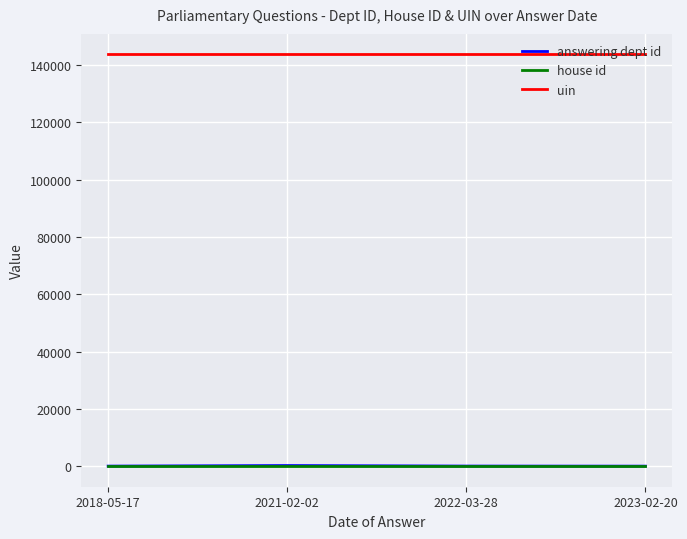

The uin series shows 143738 at 2021-02-02. True or false?

True